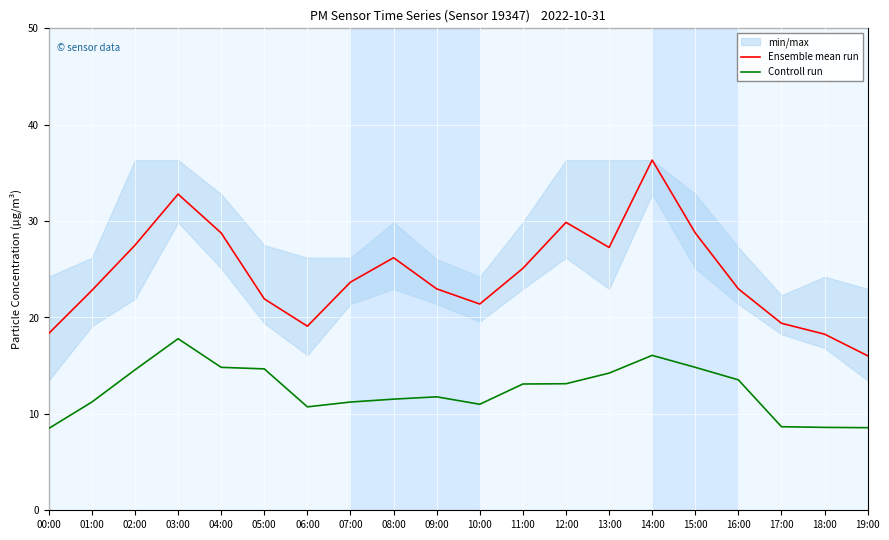

Where is Ensemble mean run nearest to the value 26?

08:00